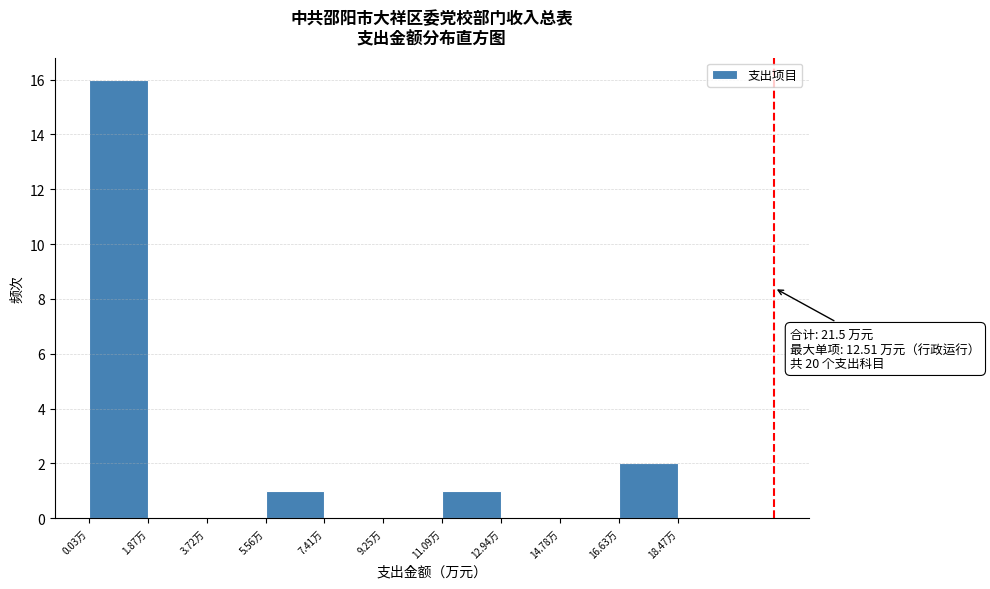

Which range on the x-axis has the tallest bar?

0.0 to 1.8